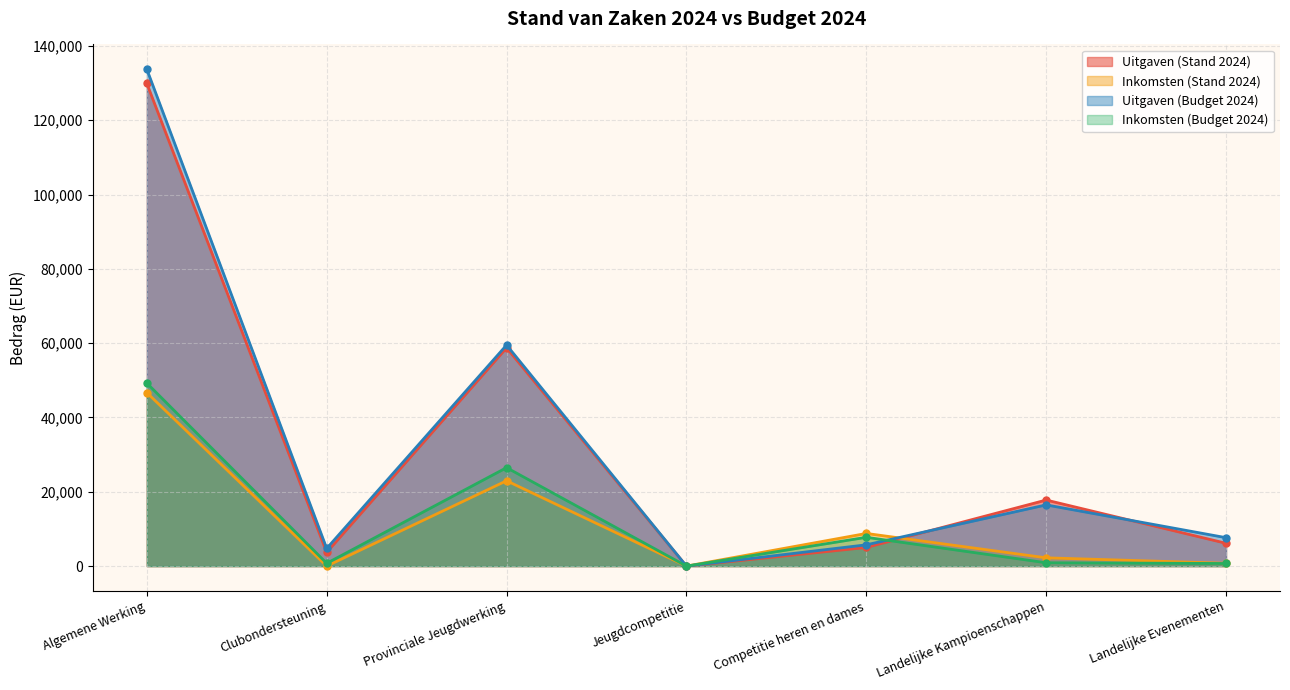

What are all the series names shown in the legend?

Uitgaven (Stand 2024), Inkomsten (Stand 2024), Uitgaven (Budget 2024), Inkomsten (Budget 2024)